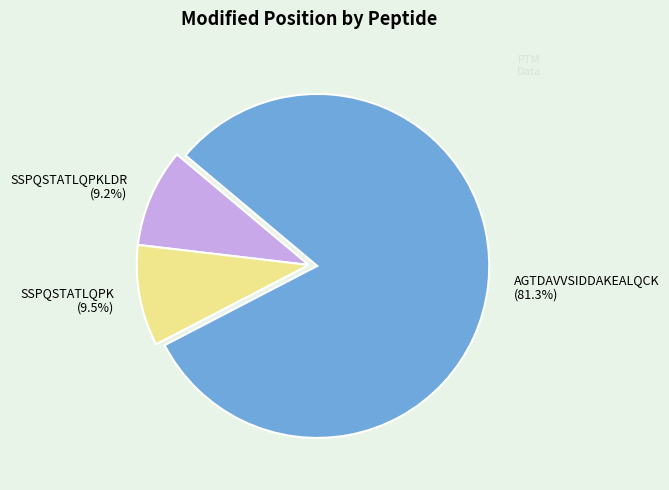

Which category has the biggest portion of the pie?

AGTDAVVSIDDAKEALQCK